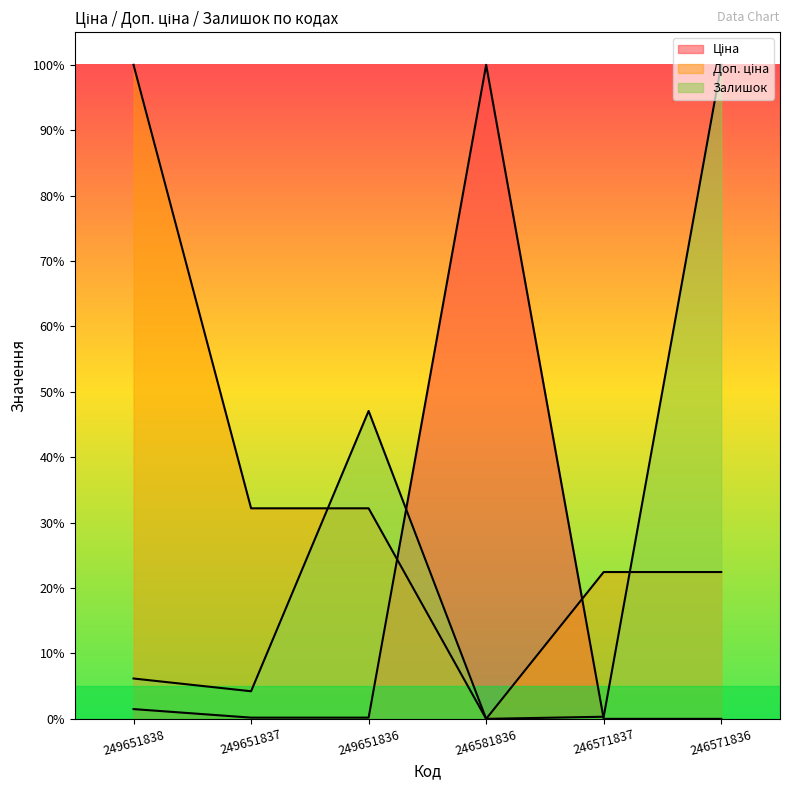

Where is Доп. ціна nearest to the value 50?

249651837